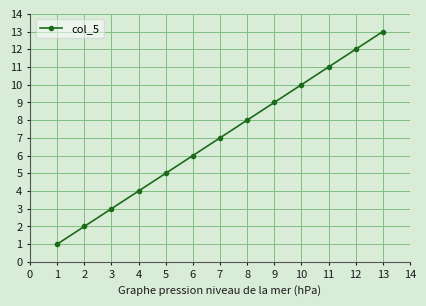

List the labels in order of value, largest first.

13, 12, 11, 10, 9, 8, 7, 6, 5, 4, 3, 2, 1